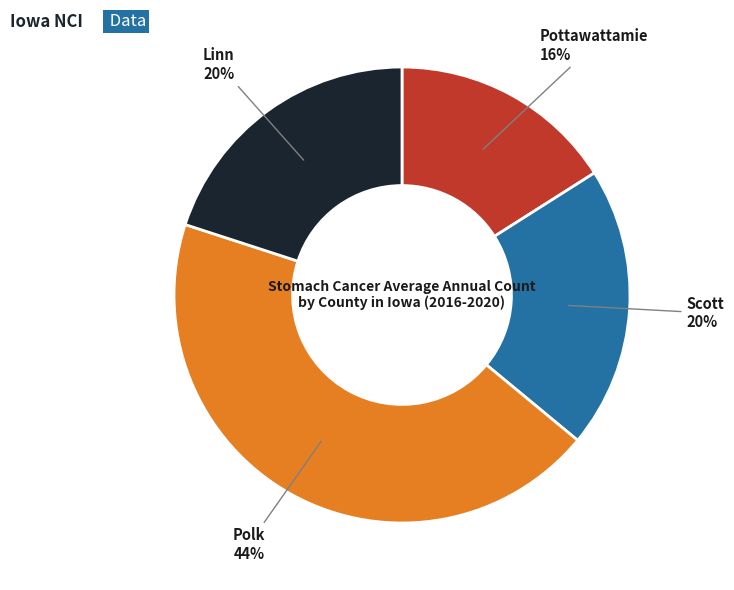

How many slices are in this pie chart?

4